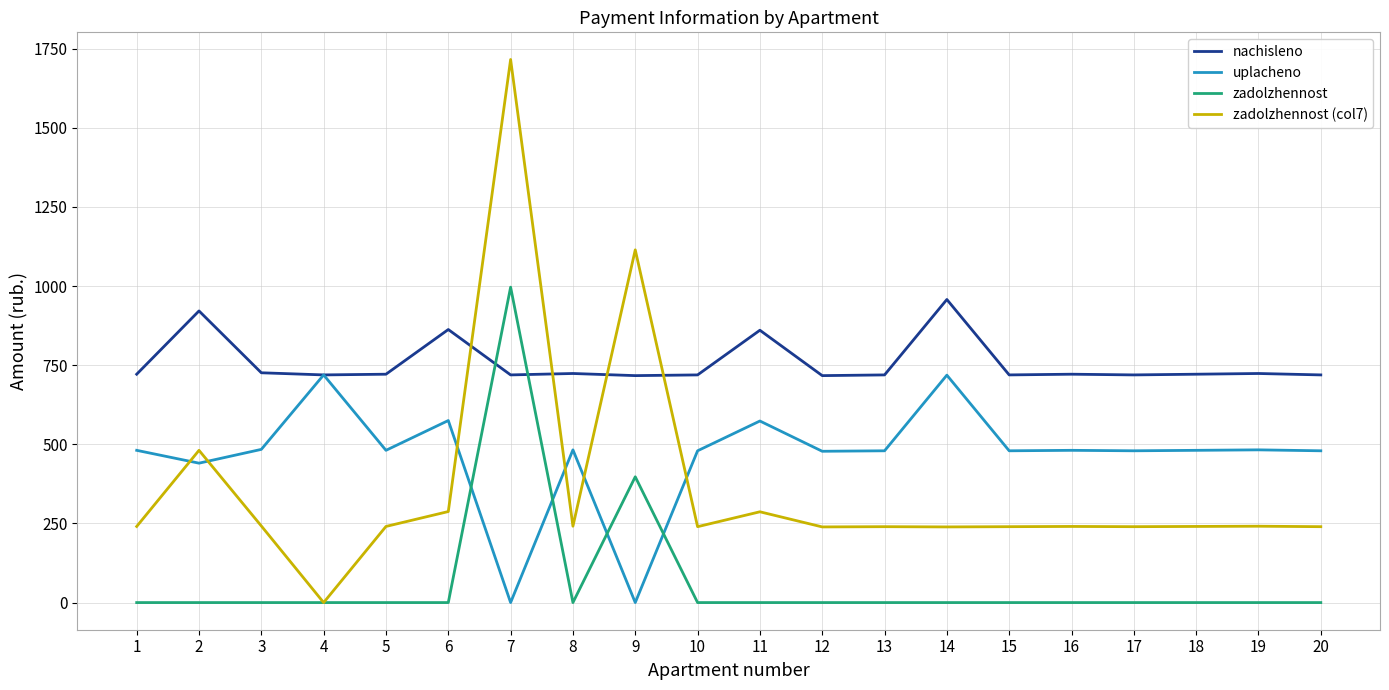

List the series in order of their peak value, highest first.

zadolzhennost (col7), zadolzhennost, nachisleno, uplacheno